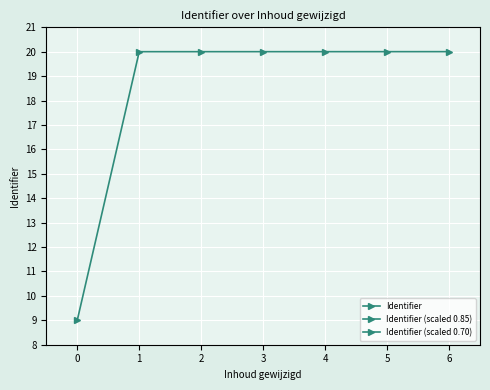

What is the maximum value for Identifier?

20.0